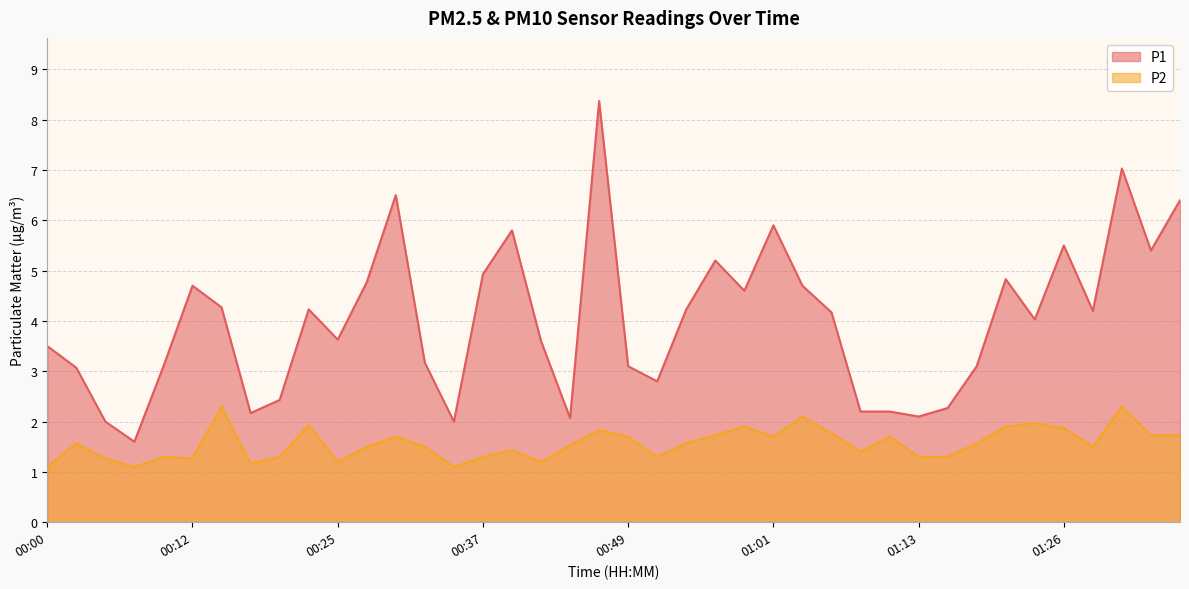

What is the label of the 40th point from the right?

00:00